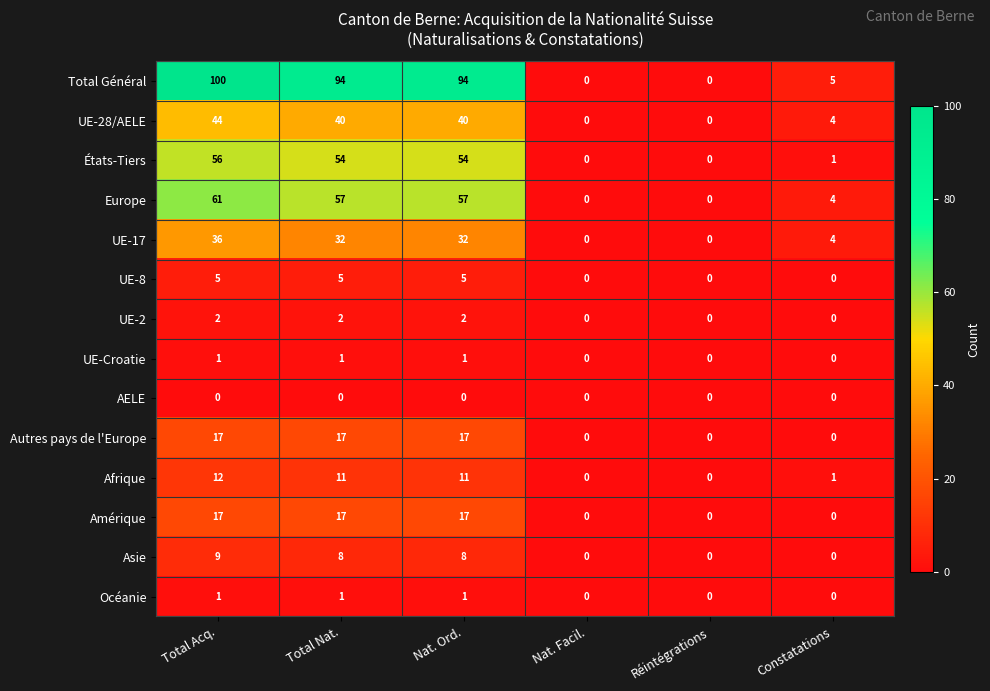

What is the approximate value of UE-17 at Constatations?

4